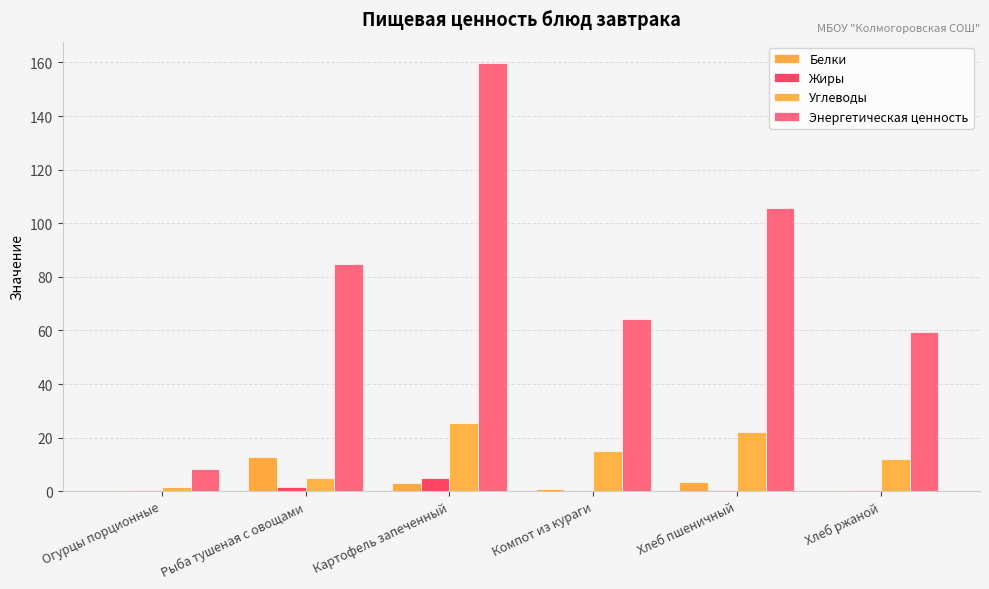

Rank the categories by Углеводы value from lowest to highest.

Огурцы порционные, Рыба тушеная с овощами, Хлеб ржаной, Компот из кураги, Хлеб пшеничный, Картофель запеченный